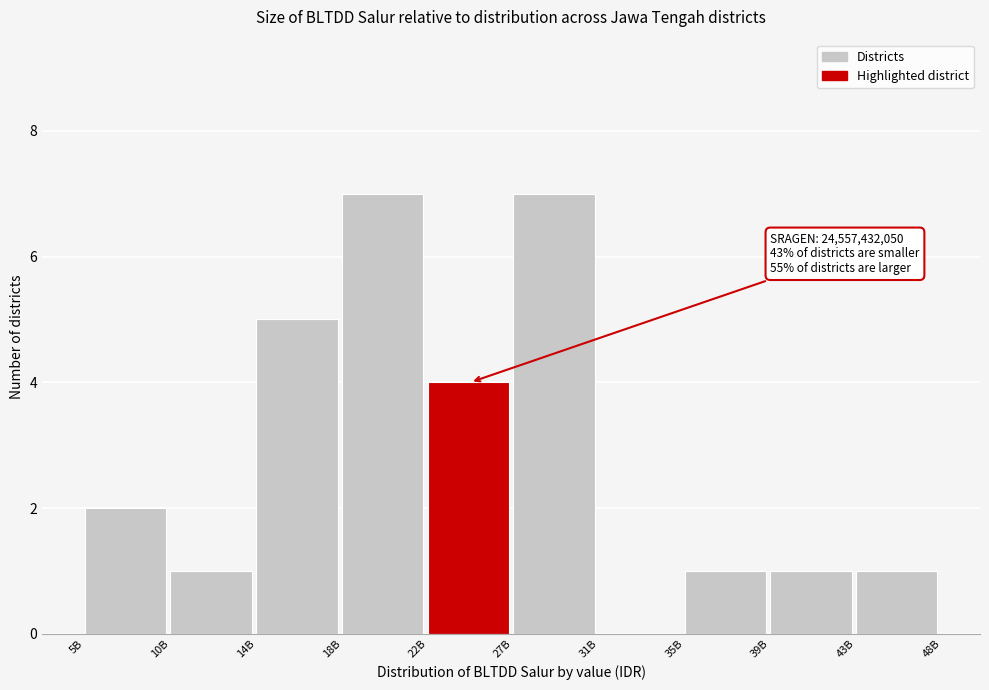

Reading left to right, what are all the values shown in this chart?

5B=2	10B=1	14B=5	18B=7	22B=4	27B=7	31B=0	35B=1	39B=1	43B=1